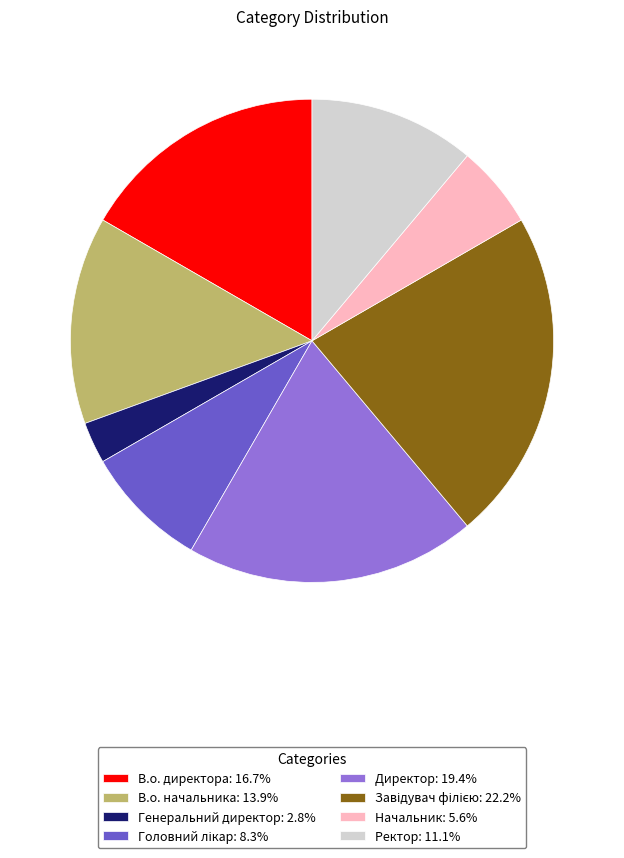

Count the number of slices in the pie.

8